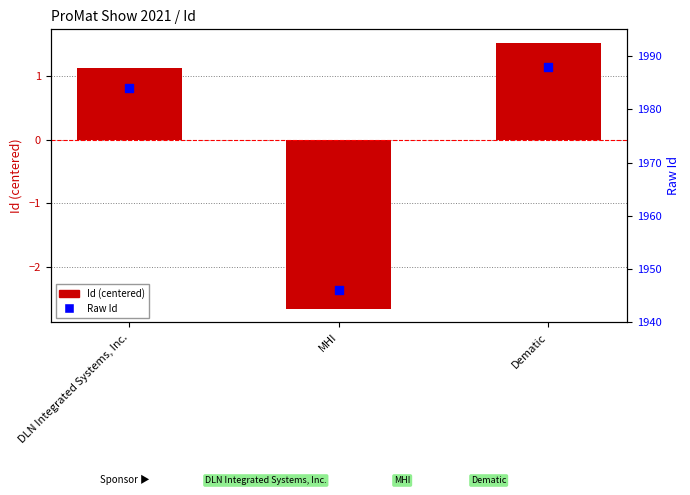

Which series has the largest total across all categories?

Raw Id